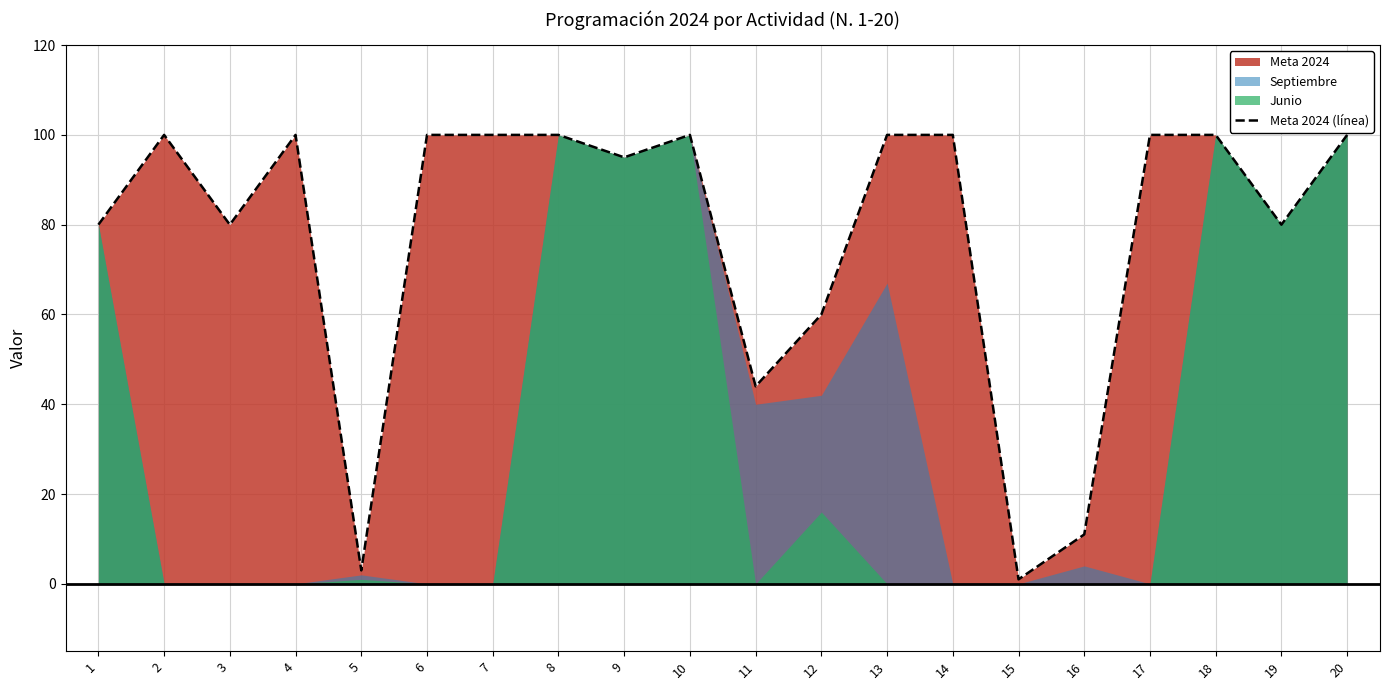

How many values are below 100?

9